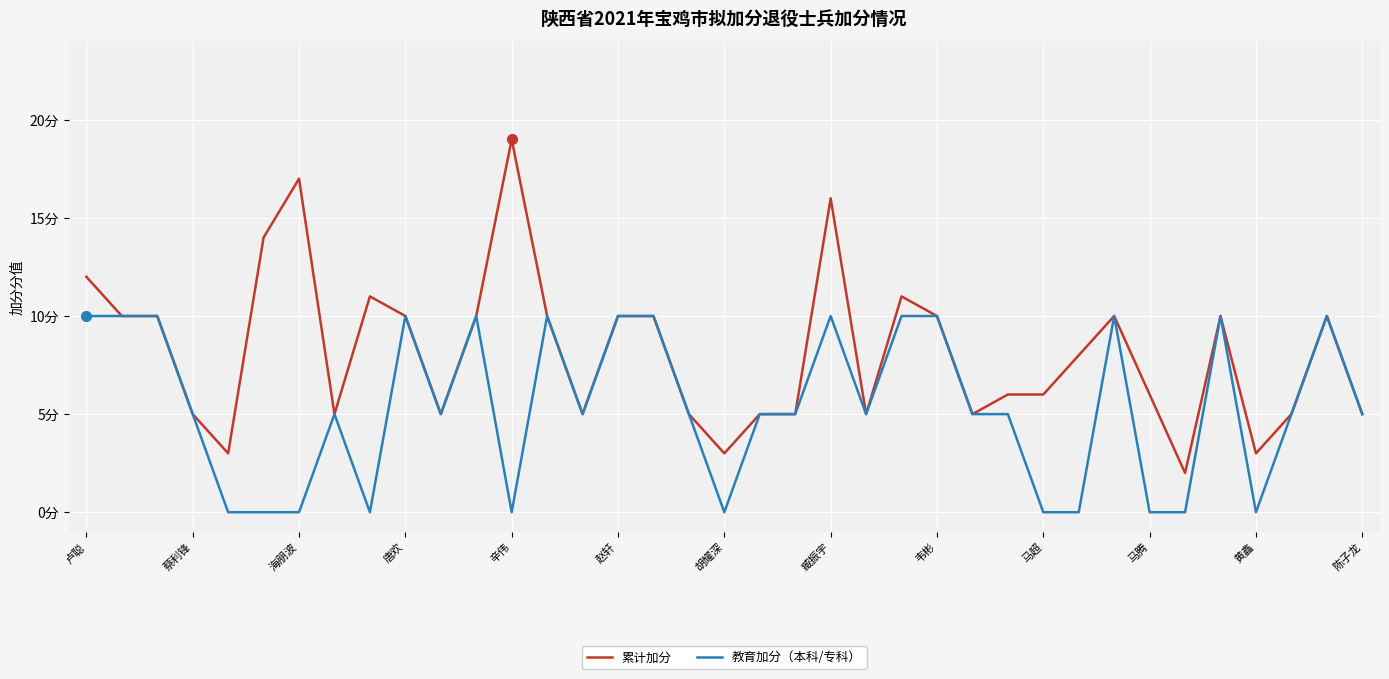

What are all the series names shown in the legend?

累计加分, 教育加分（本科/专科）